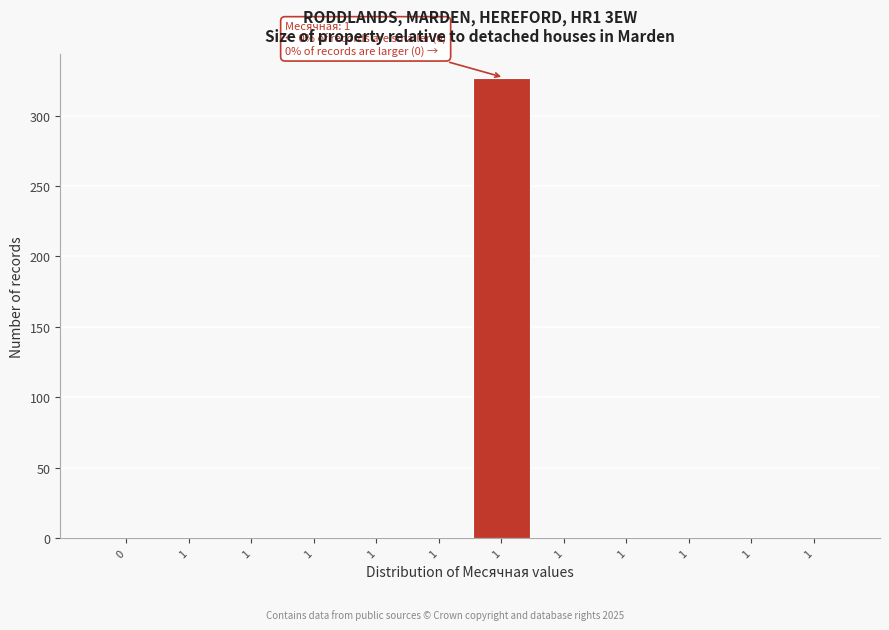

Are the bars horizontal?

No